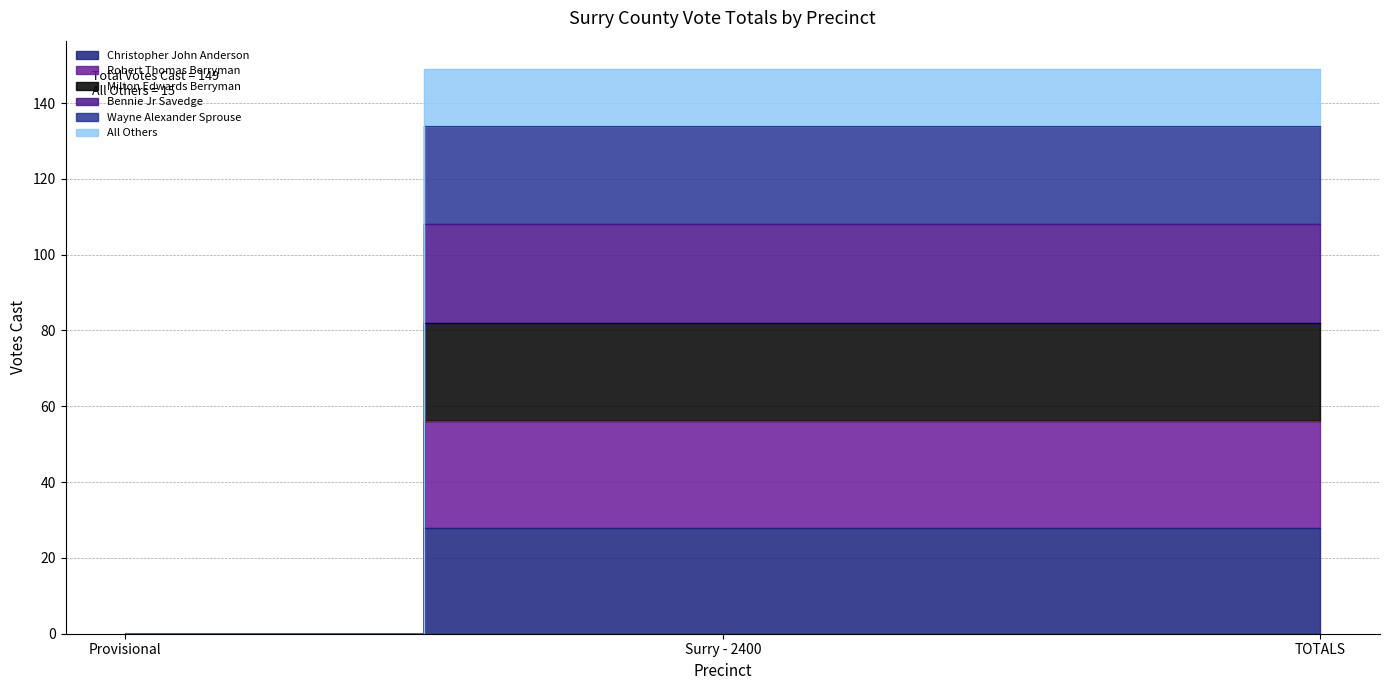

What is the value of the Christopher John Anderson point at the 2nd from the left?

28